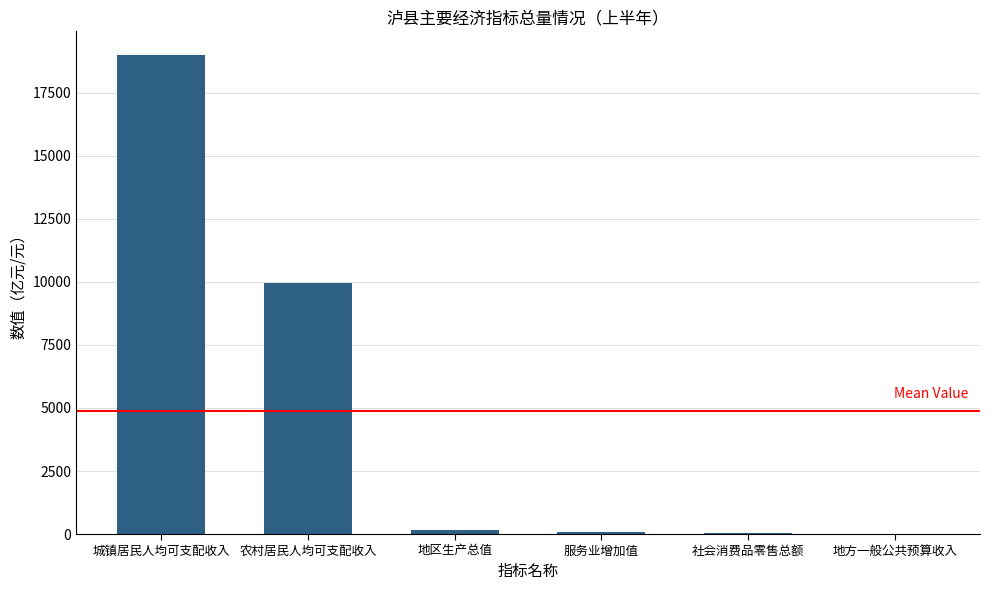

What is the sum of all values?

29272.7